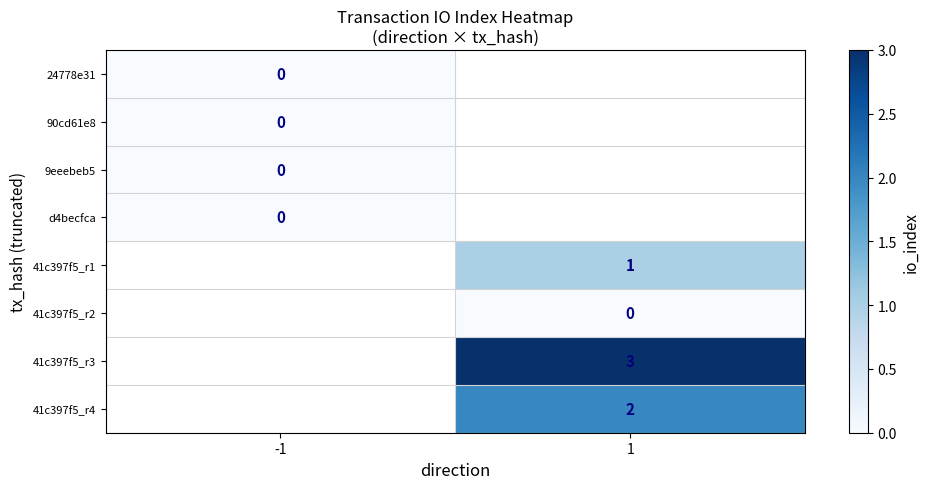

Is the value of 9eeebeb5 at -1 greater than the value of 41c397f5_r4 at 1?

No